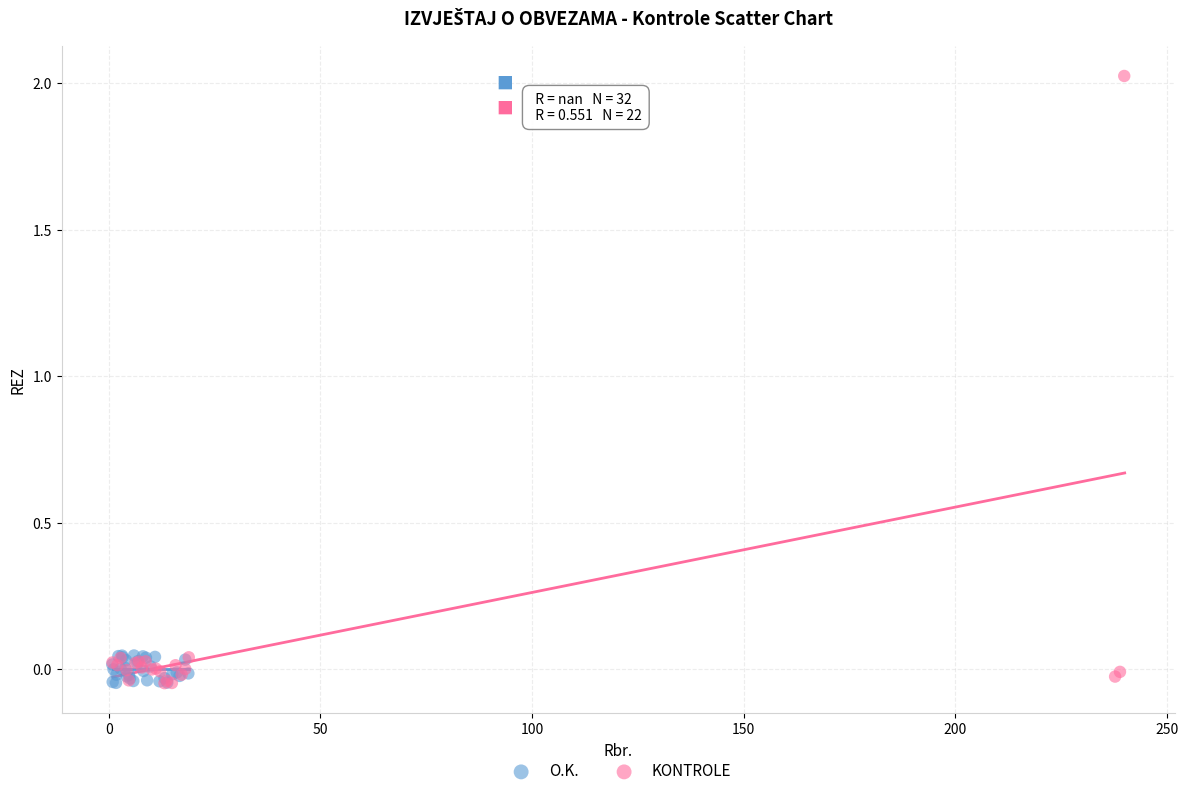

Which series reaches the maximum Y coordinate?

KONTROLE